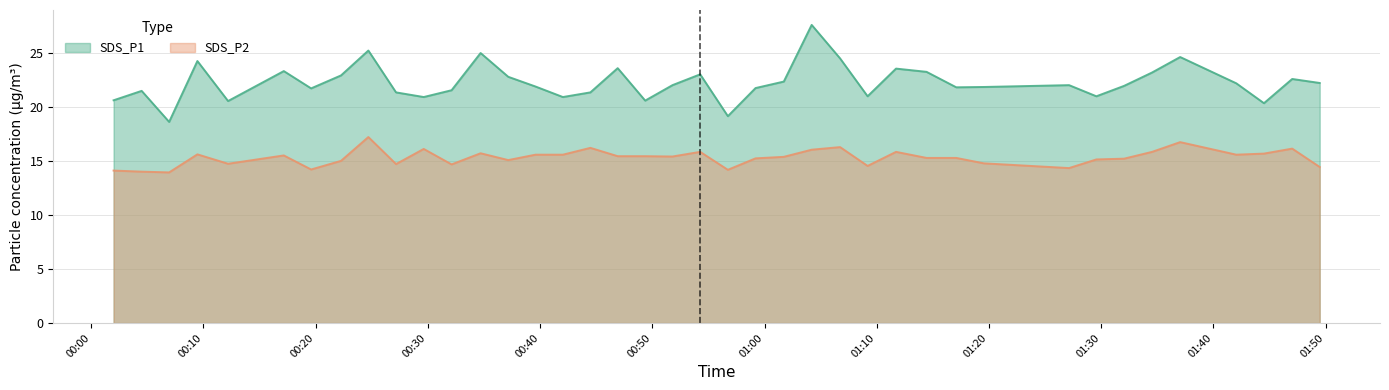

What is the greatest value displayed?

27.6